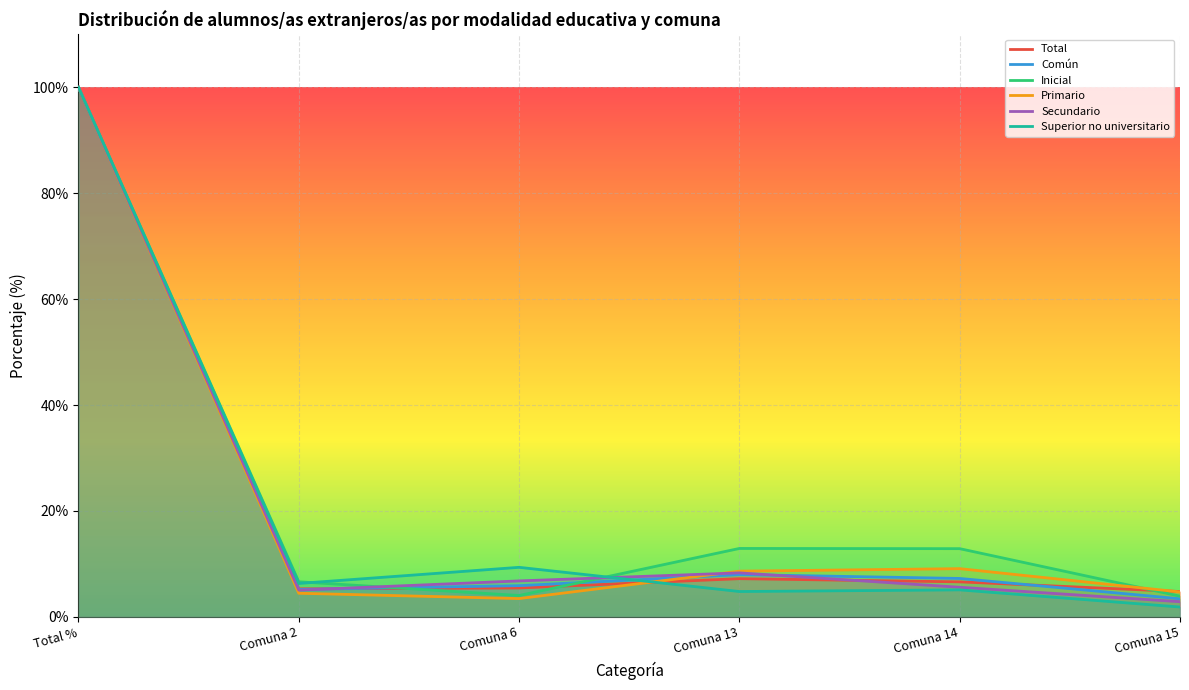

Which series has the largest range (max minus min)?

Superior no universitario